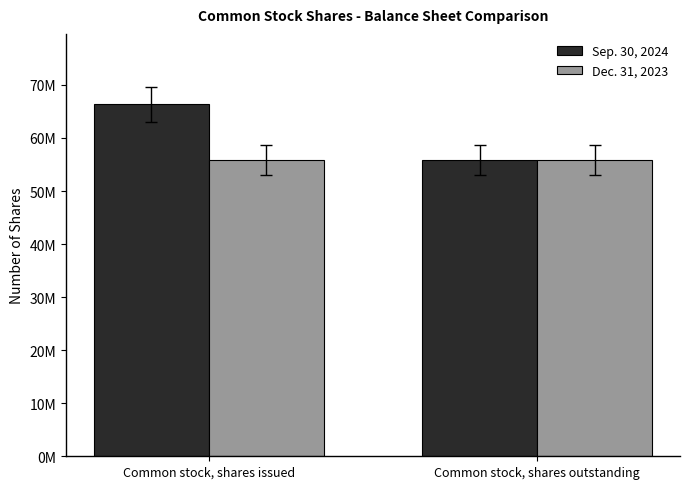

Does the chart contain stacked bars?

No